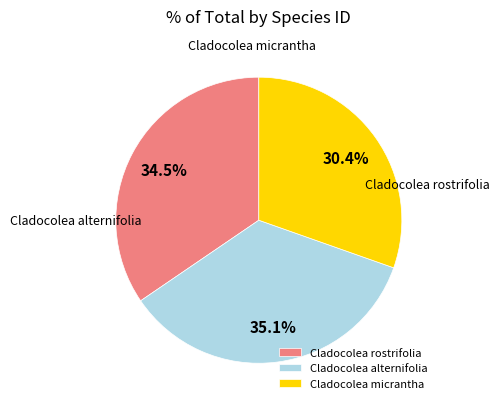

To the nearest percent, what is the combined percentage of Cladocolea micrantha and Cladocolea rostrifolia?

65%